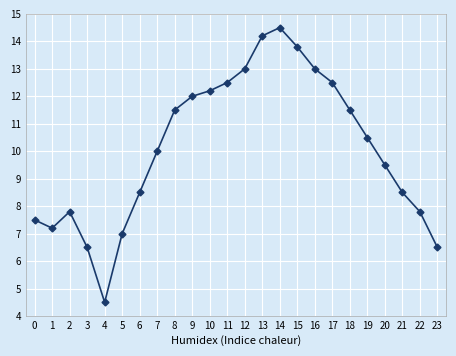

The value at 19 is 17.7. True or false?

False